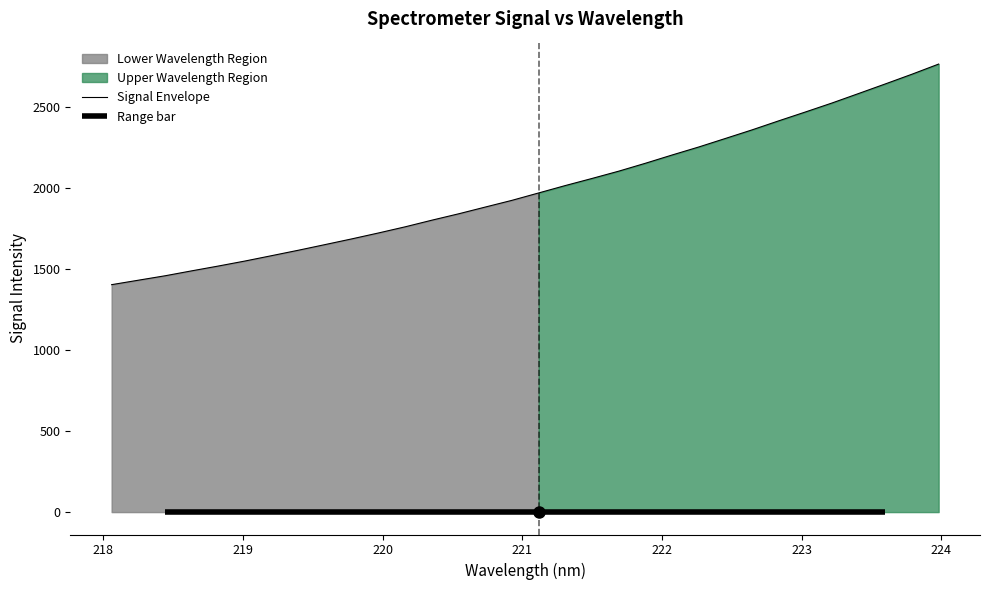

What is the maximum value for Signal Envelope?

2767.6